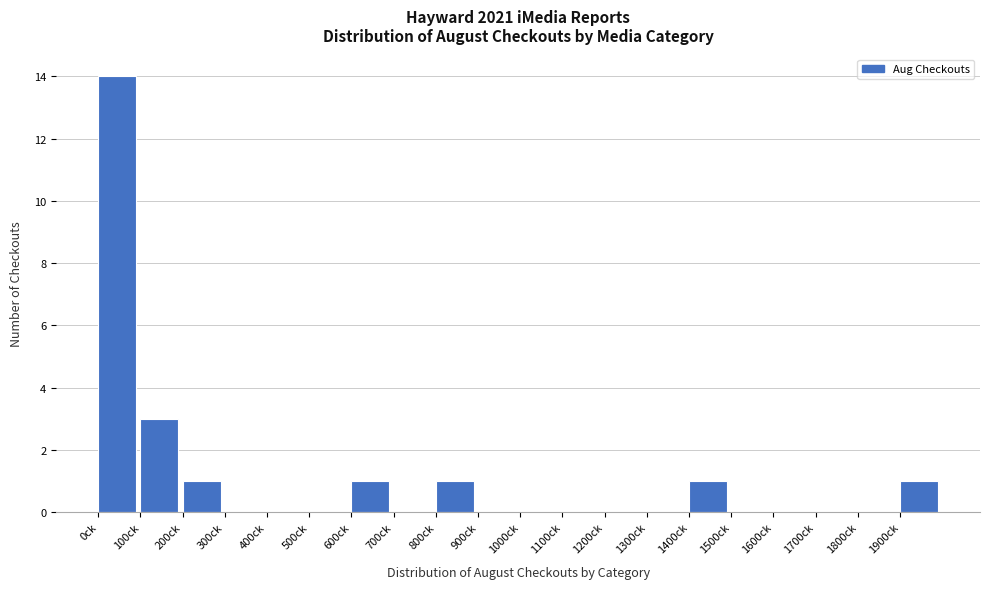

Which range on the x-axis has the tallest bar?

0 to 100